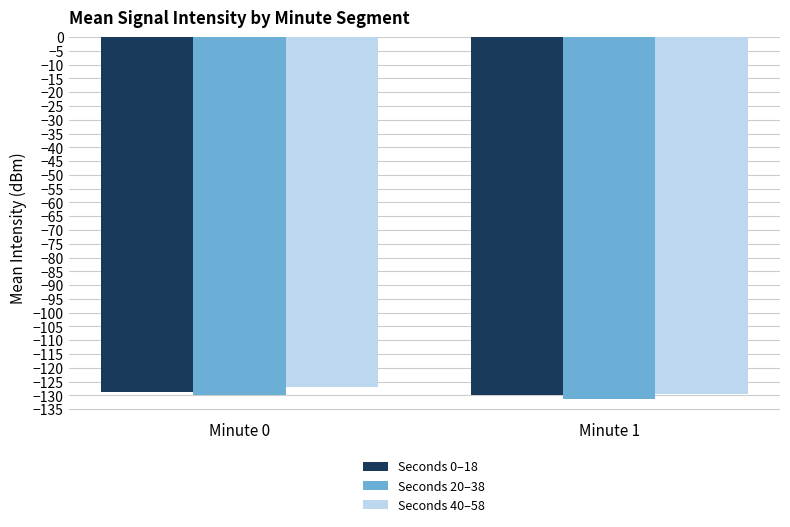

At how many categories does at least one series exceed -130?

2